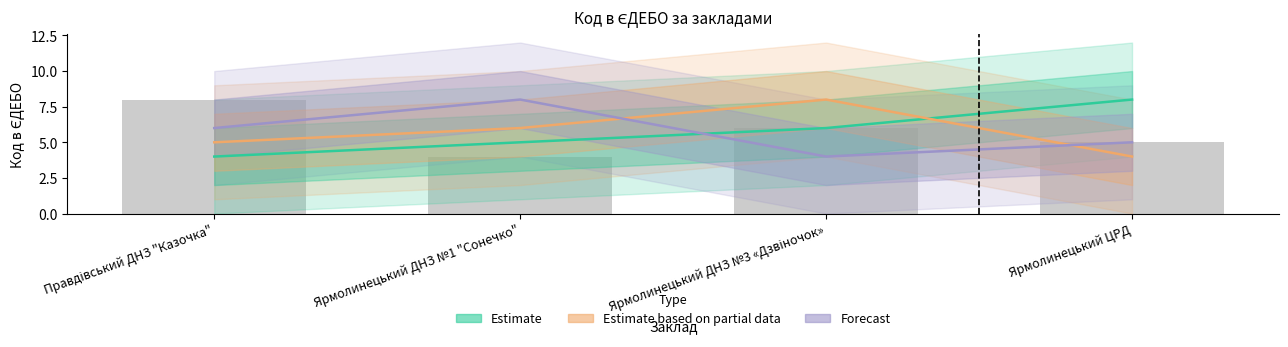

What is the difference between the second highest and second lowest values in the Estimate series?

1